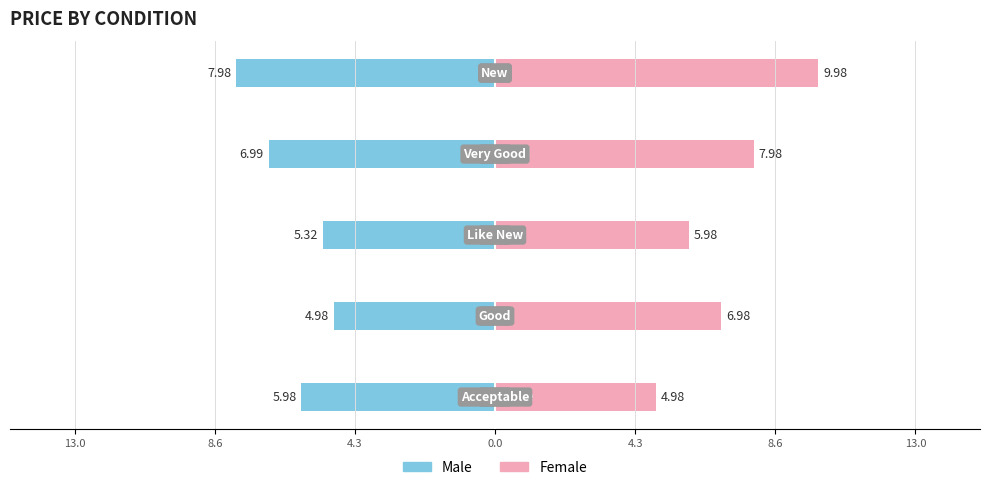

Which series has the largest total across all categories?

Female